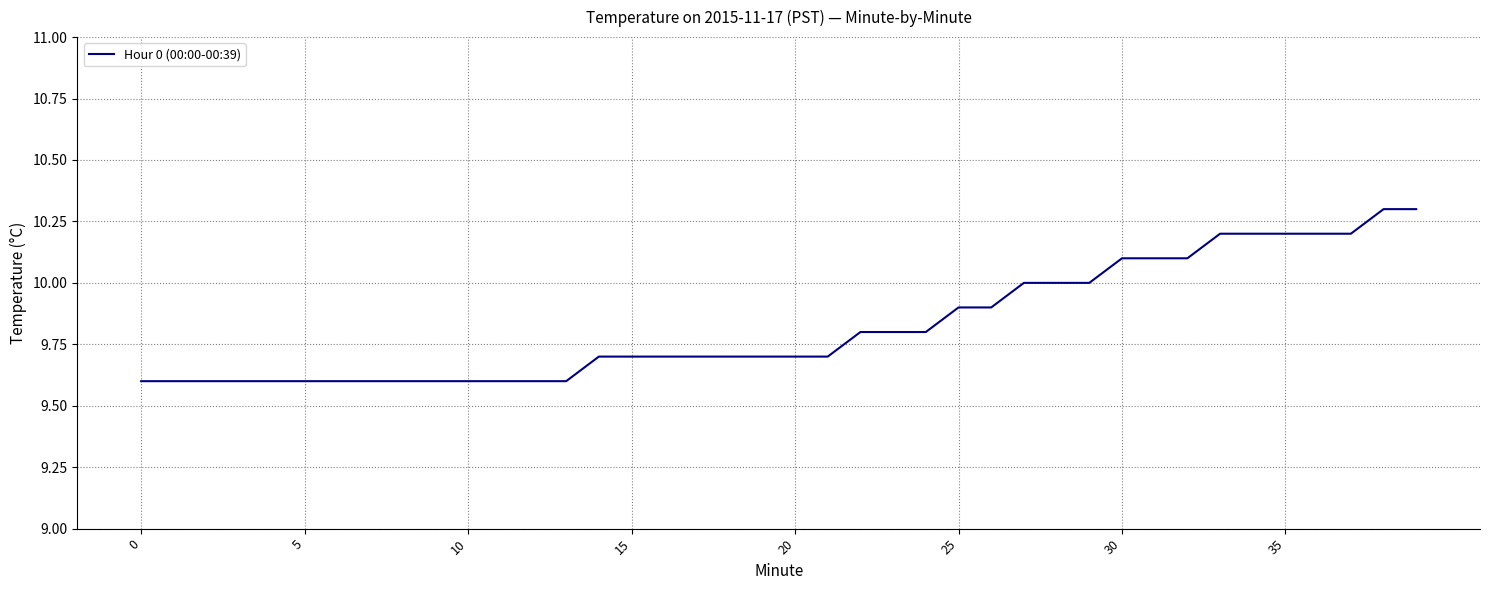

What is the greatest value displayed?

10.3